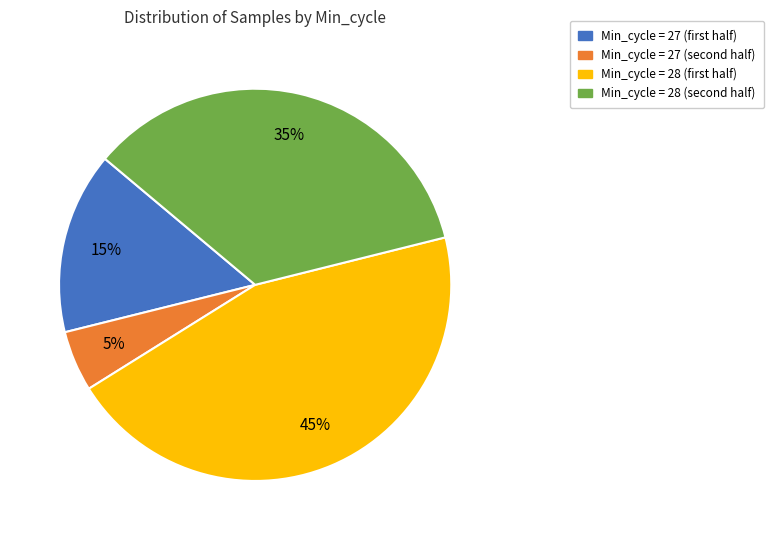

To the nearest percent, what is the average slice percentage?

25%